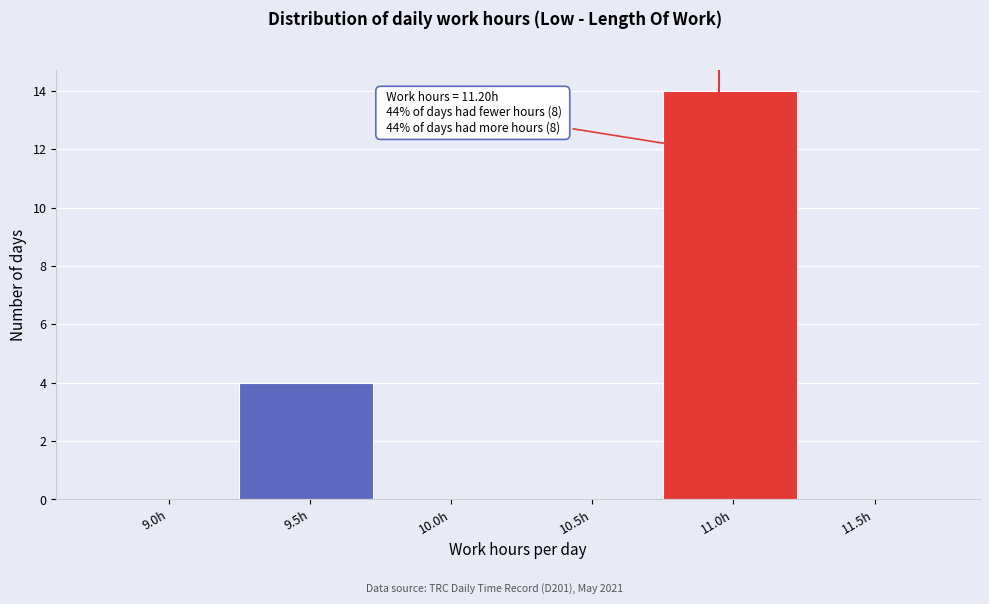

Reading right to left, list all the values displayed in this chart.

11.5h=0	11.0h=14	10.5h=0	10.0h=0	9.5h=4	9.0h=0